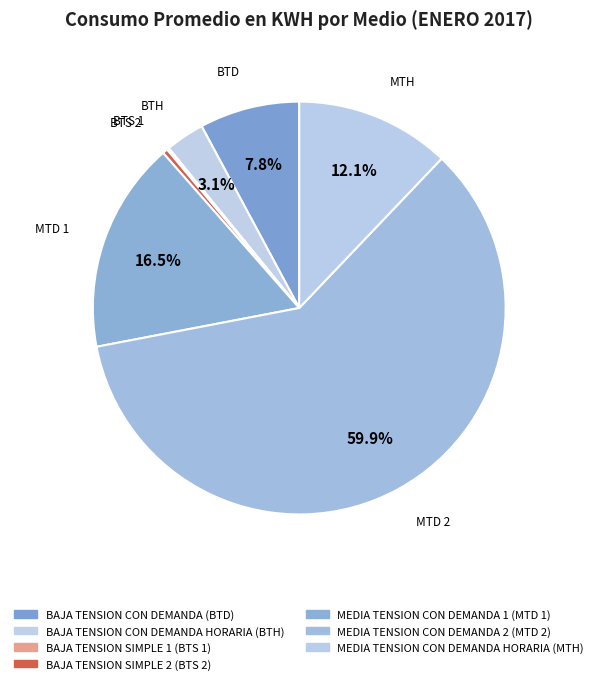

What is the smallest slice in the pie chart?

BAJA TENSION SIMPLE 1 (BTS 1)